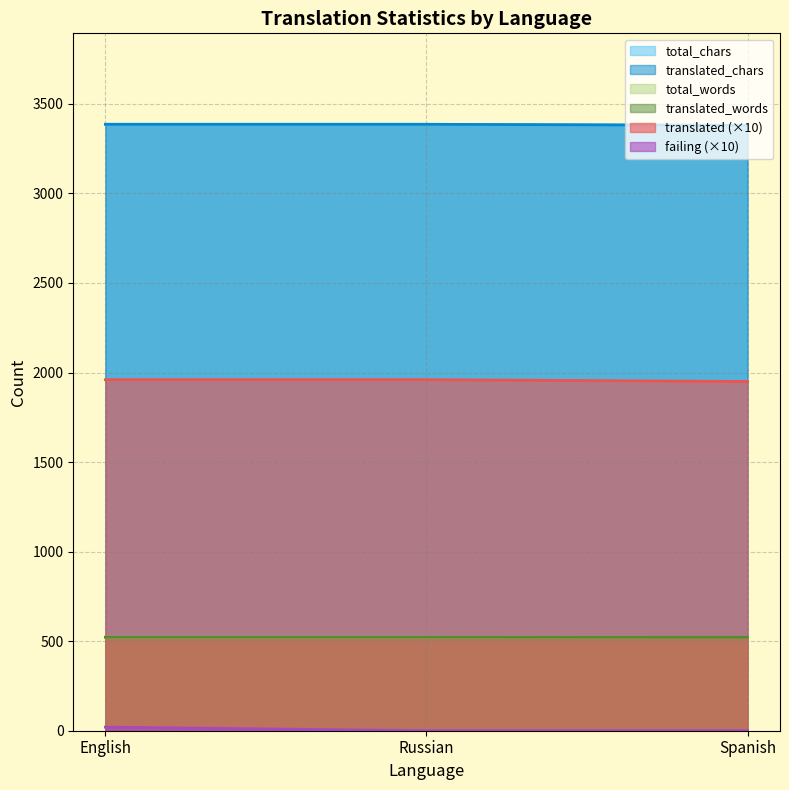

How many lines are shown in the chart?

6